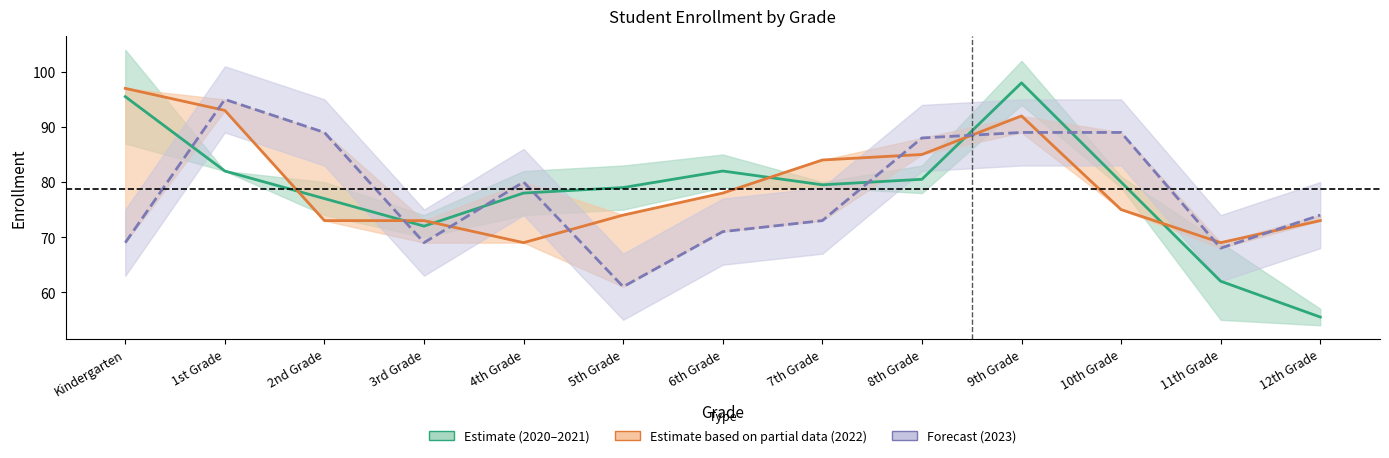

In 2022 (Partial), how many points are lower than both neighbors (excluding endpoints)?

2